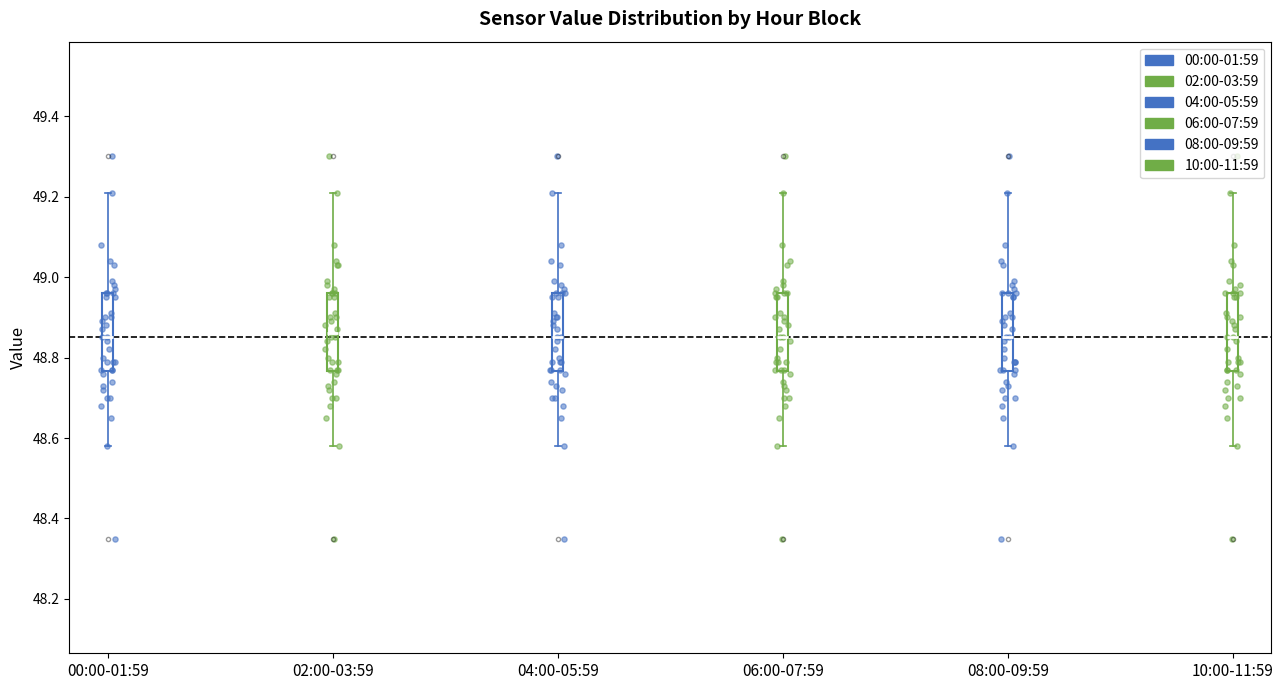

Reading left to right, transcribe this box plot: for each box, give where its median line is, the range the box spans, and where its two whiskers end, as read against the y-axis. The values are not printed on the chart, so give them approximately, as read against the axis.

00:00-01:59: median 48.86, box 48.76 to 48.96, whiskers 48.58 to 49.22
02:00-03:59: median 48.86, box 48.76 to 48.96, whiskers 48.58 to 49.22
04:00-05:59: median 48.86, box 48.76 to 48.96, whiskers 48.58 to 49.22
06:00-07:59: median 48.86, box 48.76 to 48.96, whiskers 48.58 to 49.22
08:00-09:59: median 48.86, box 48.76 to 48.96, whiskers 48.58 to 49.22
10:00-11:59: median 48.86, box 48.76 to 48.96, whiskers 48.58 to 49.22